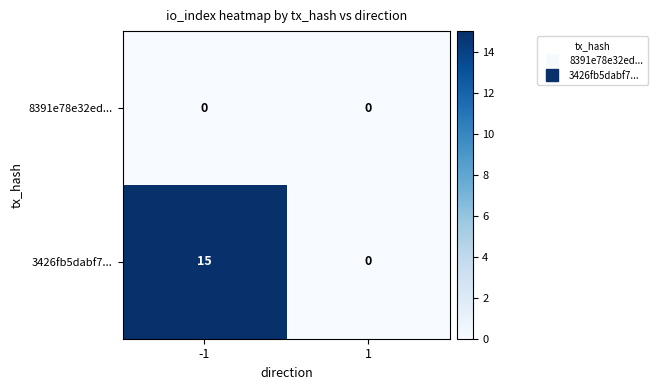

Is it true that 3426fb5dabf7... equals 15 at -1?

True